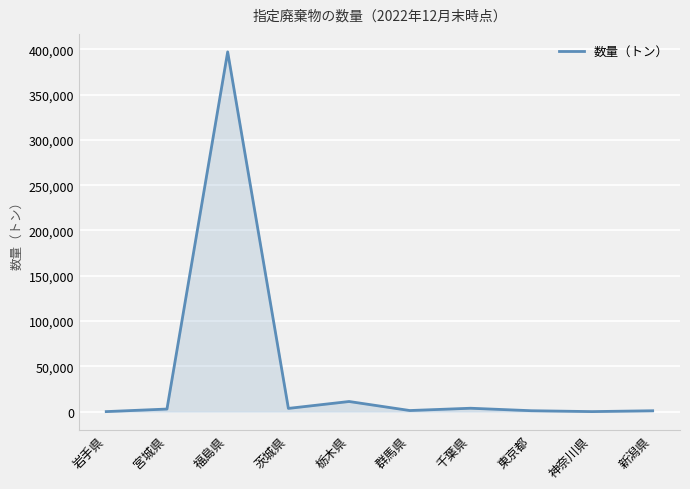

What value does the data have at 岩手県?

1.3